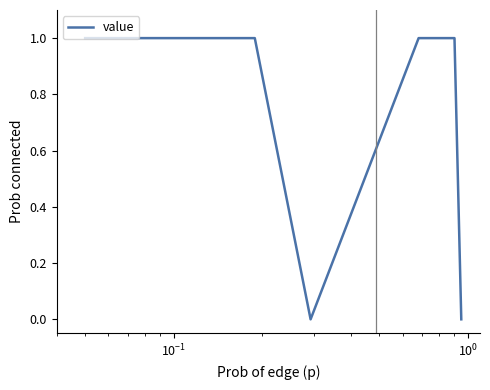

True or false: there are more than 2 points higher than both neighbors.

False